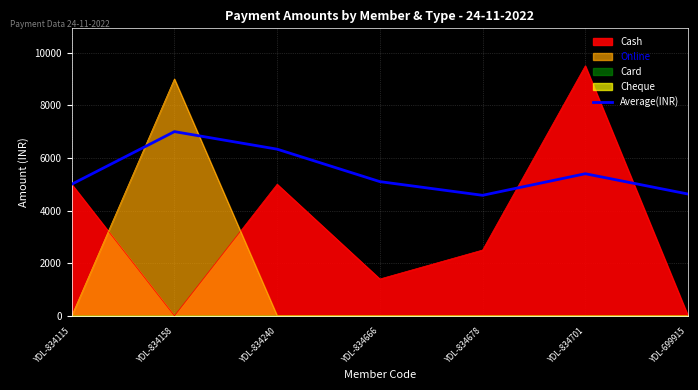

How many values are below 5100?

3